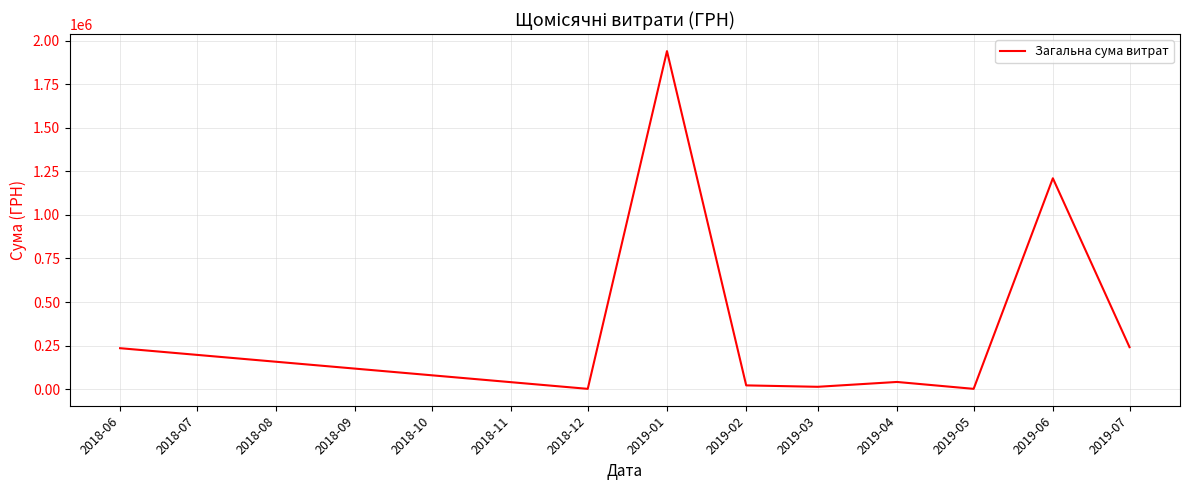

What is the change in value from 2018-06 to 2019-06?

+974735.4